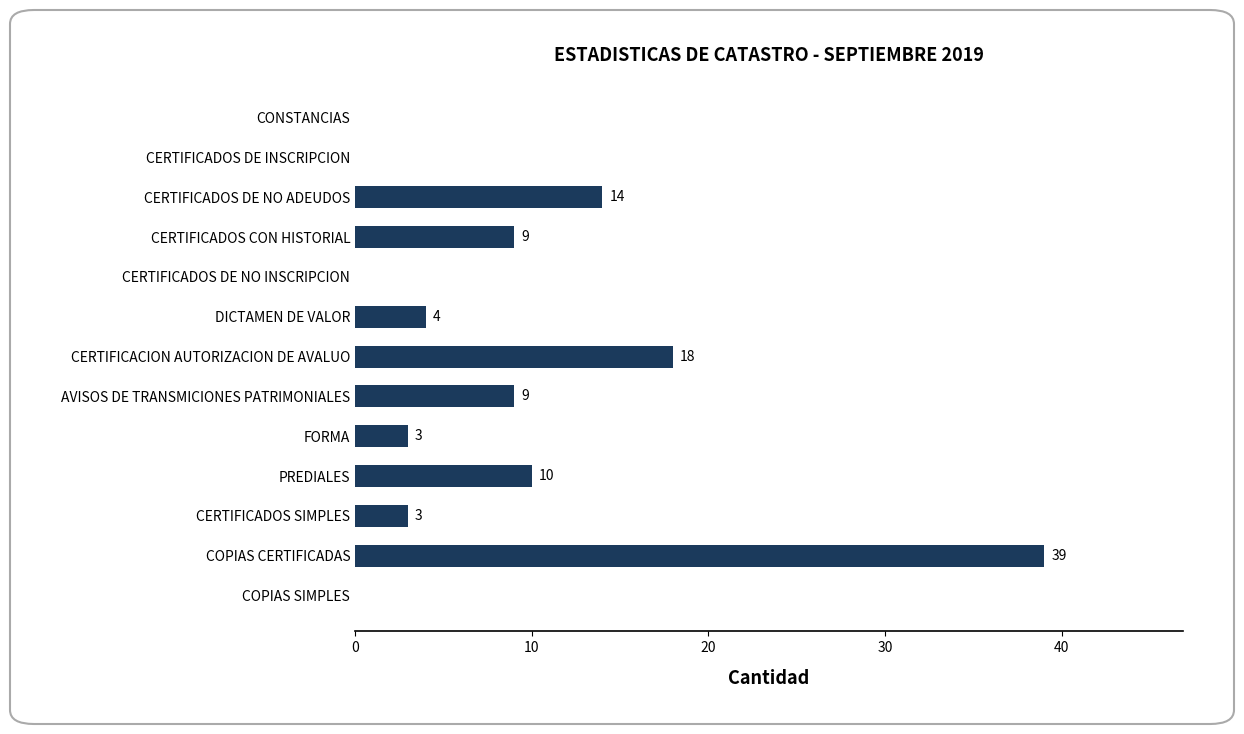

What is the maximum value shown in the chart?

39